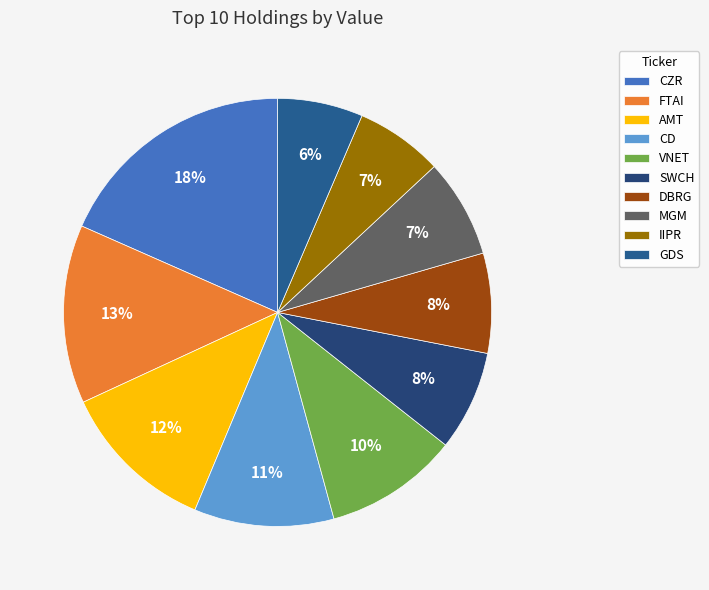

What is the smallest slice in the pie chart?

GDS